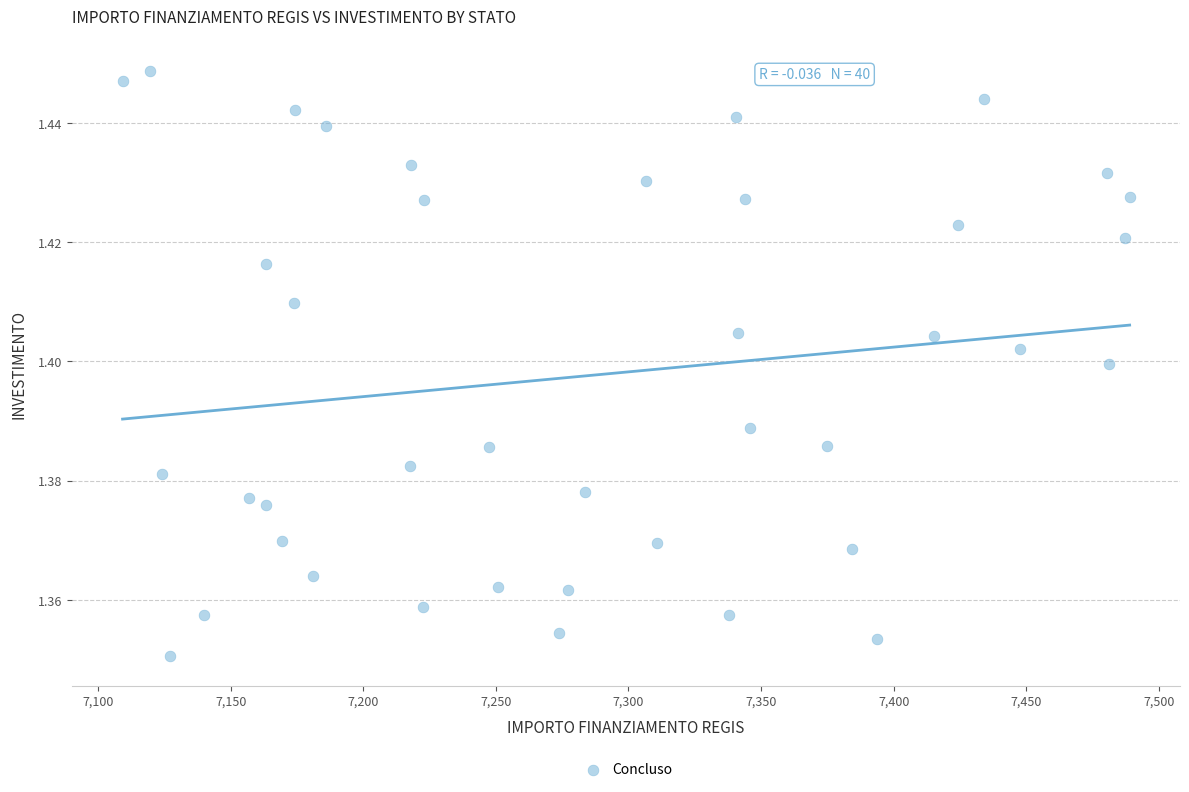

What is the range of X values (max minus min)?

379.7